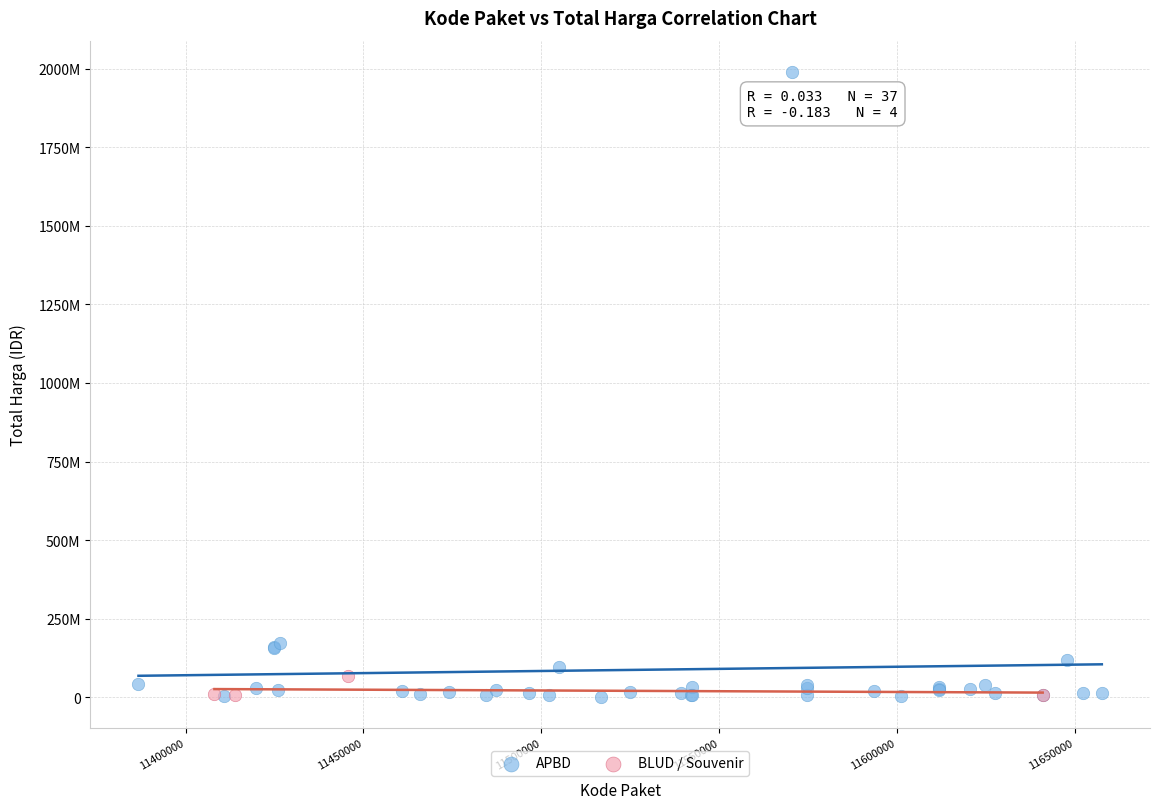

What are all the series names shown in the legend?

APBD, BLUD / Souvenir